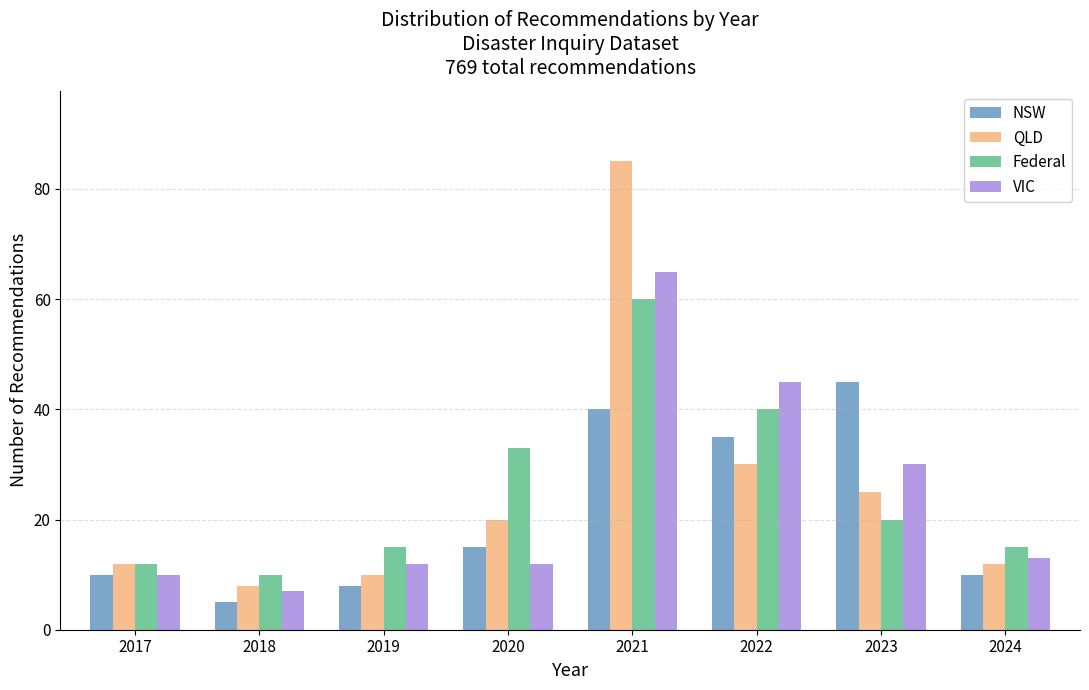

Which category has the highest value across all series?

2021